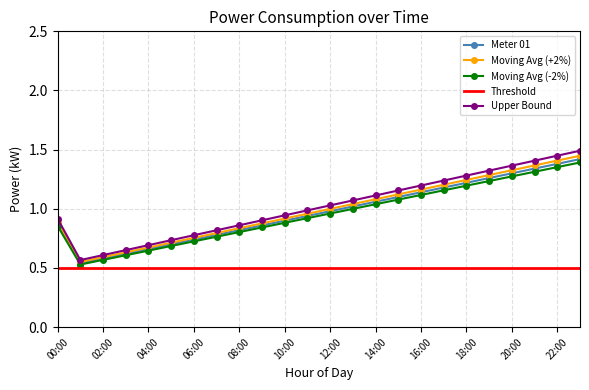

Which series has the largest range (max minus min)?

Upper Bound